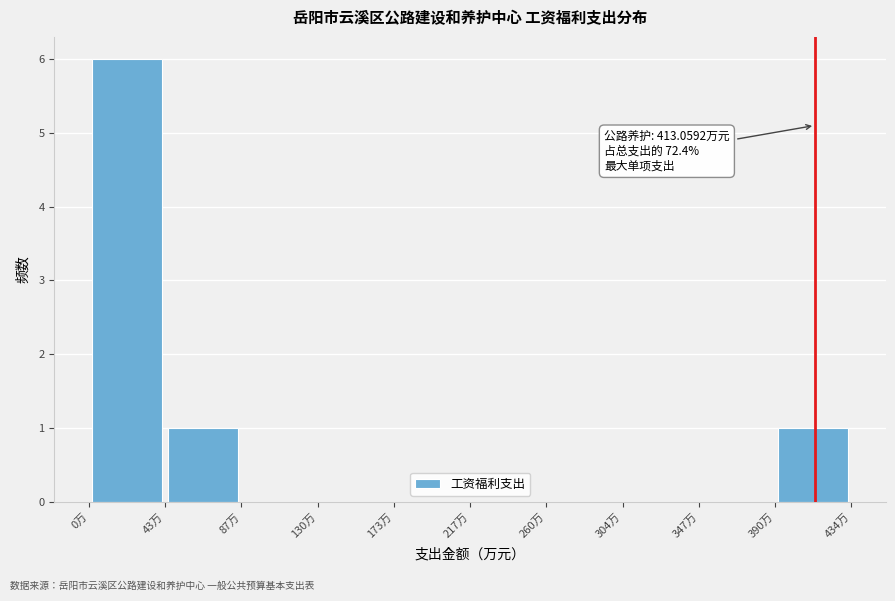

Over which range of the x-axis is the bar tallest?

0 to 45